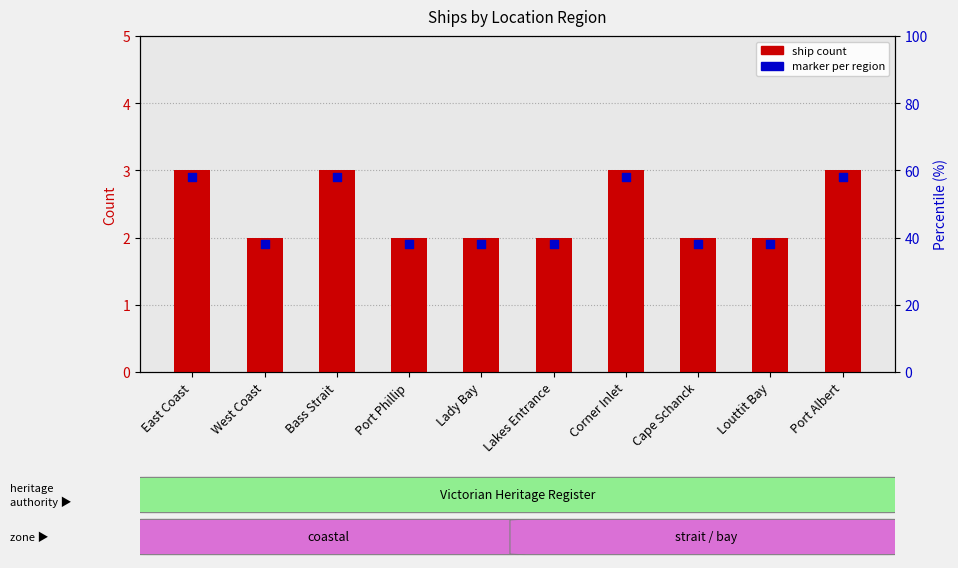

At which category is the sum across all series the highest?

East Coast